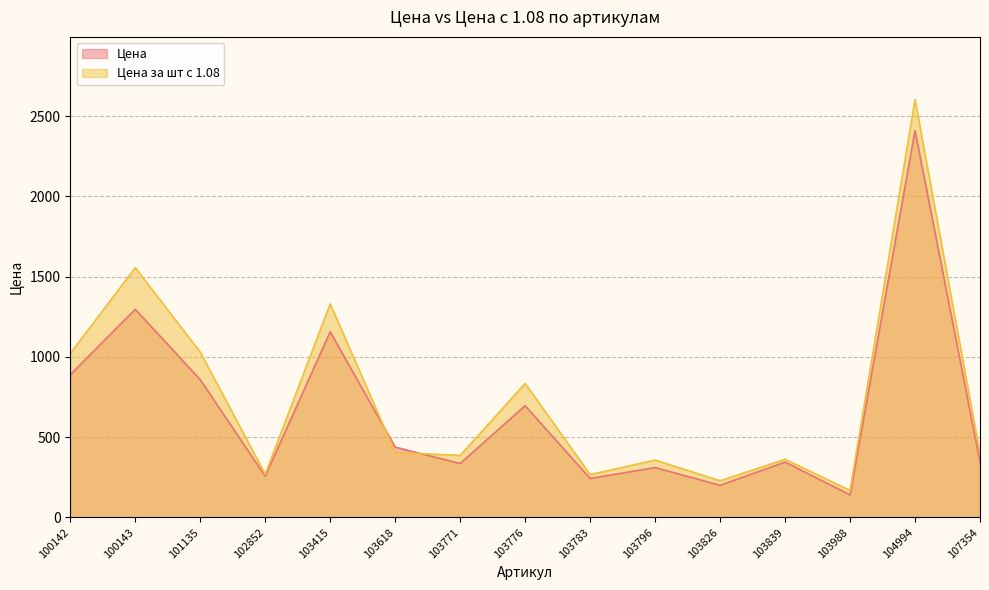

Which has a higher value, 103618 or 100143?

100143